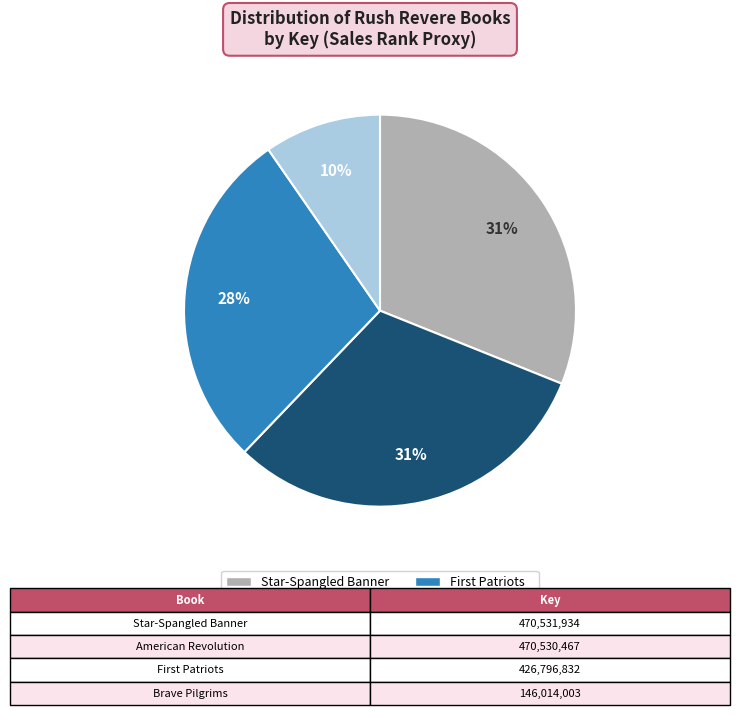

To the nearest percent, what is the difference between the largest and smallest slice percentages?

21%